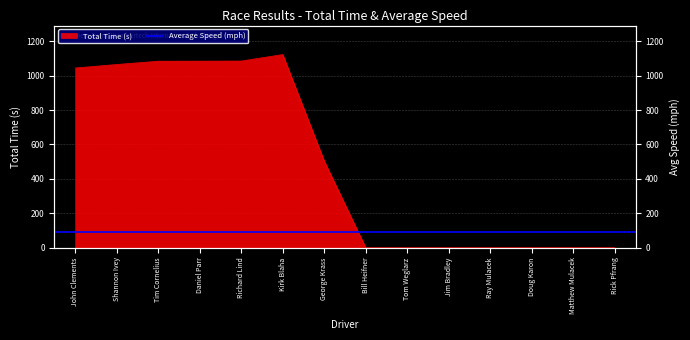

Rank the categories by value from lowest to highest.

Bill Heifner, Tom Weglarz, Jim Bradley, Ray Mulacek, Doug Karon, Matthew Mulacek, Rick Pfrang, George Krass, John Clements, Shannon Ivey, Tim Cornelius, Daniel Parr, Richard Lind, Kirk Blaha